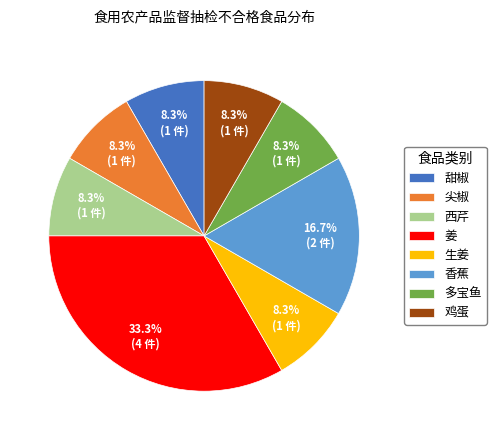

Approximately how many times larger is the value at 尖椒 compared to 生姜?

1.0